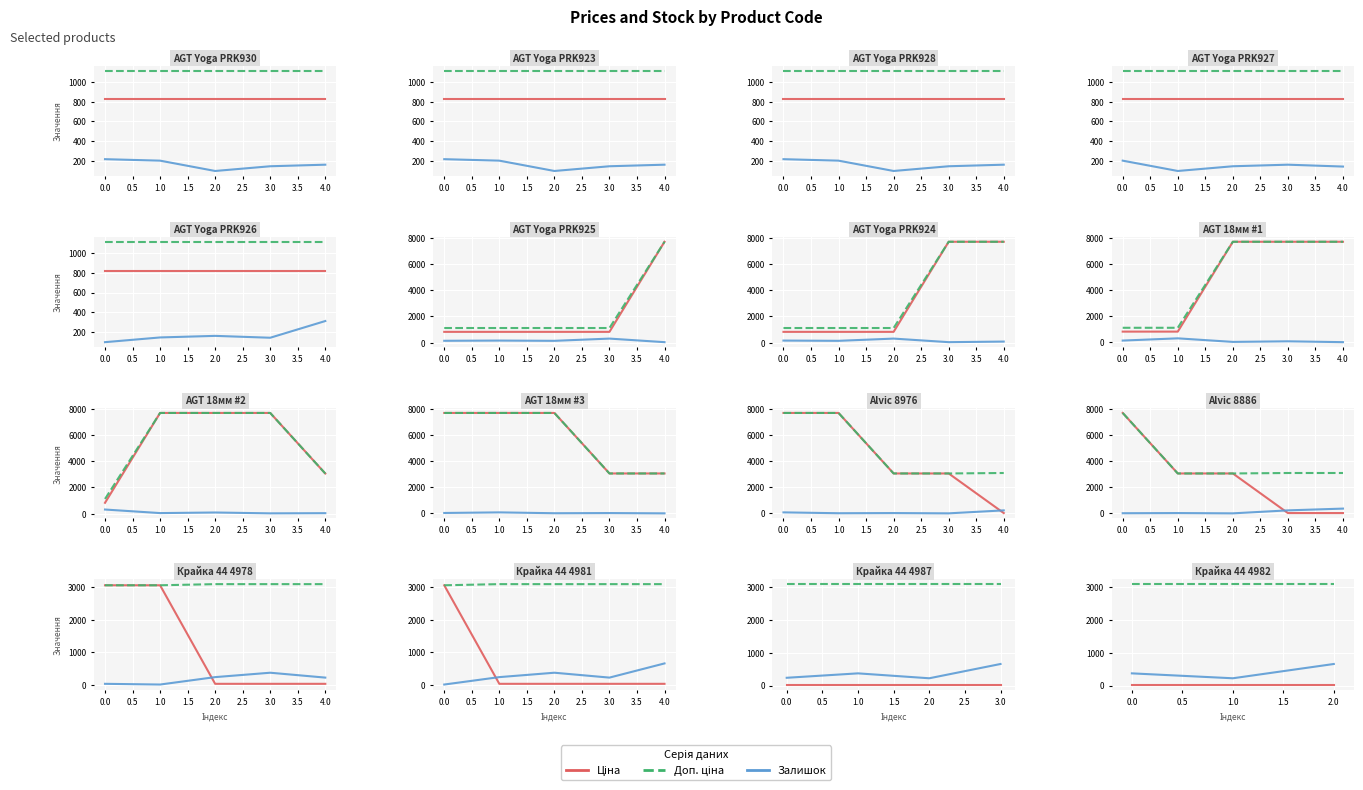

What is the difference between the highest and lowest values at 0.0?

3064.1